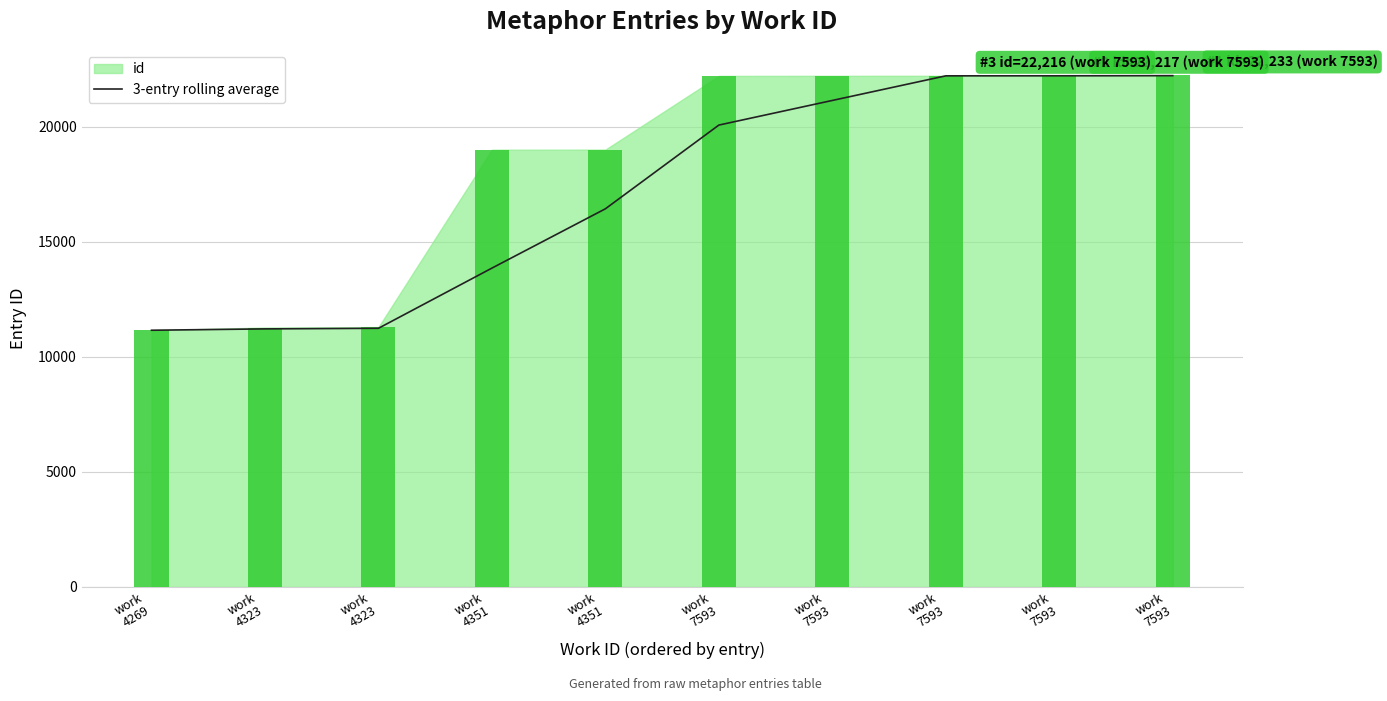

What is the greatest value displayed?

22222.0